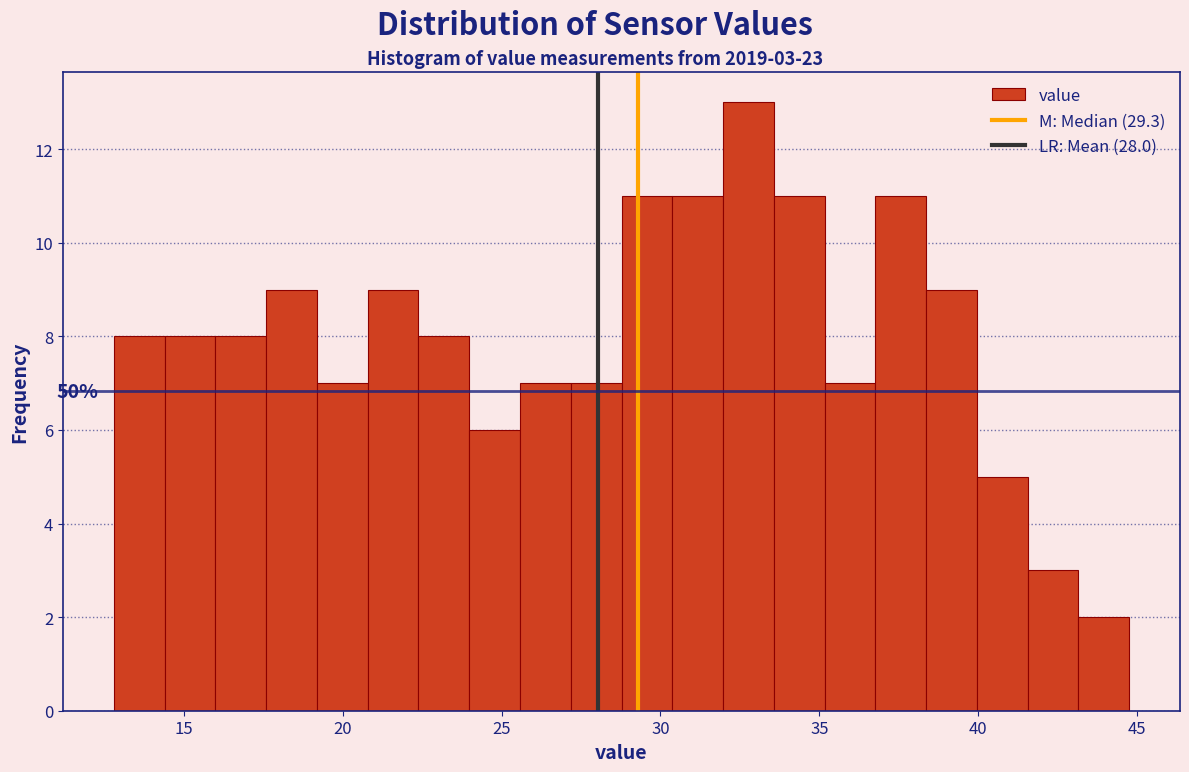

Around what value on the x-axis is the tallest bar? Give the approximate position of its centre, as read against the axis.

33.0